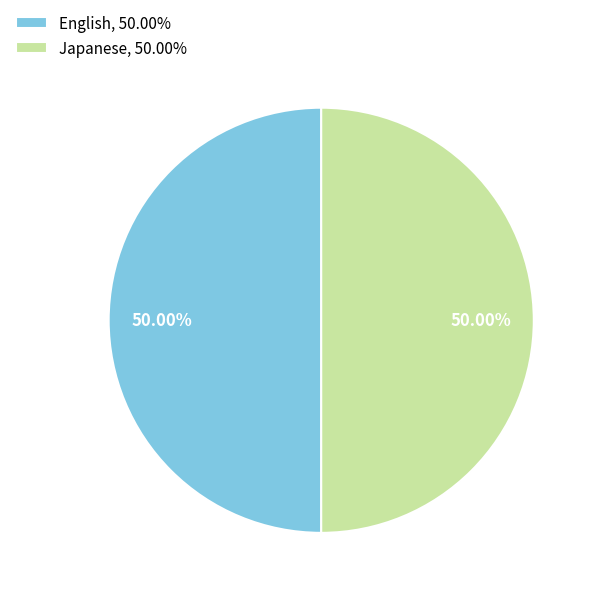

How many segments does this pie chart have?

2